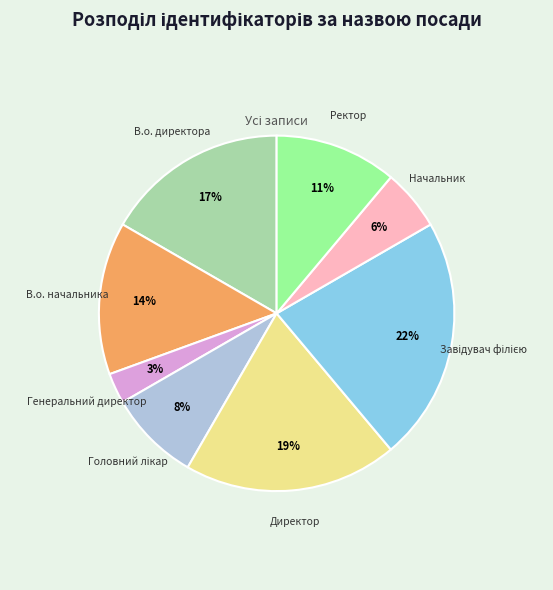

Does any single category account for the majority?

No